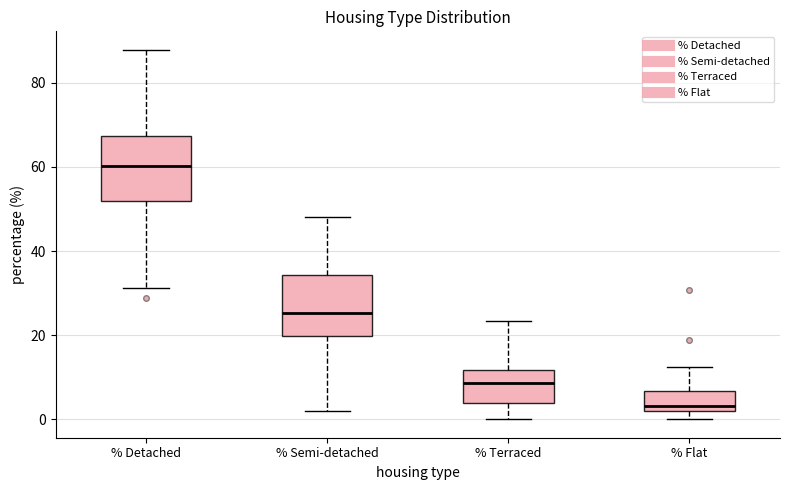

Reading left to right, read every box against the y-axis: the position of its median line, the range the box covers, and the ends of its whiskers. The values are not printed on the chart, so give them approximately, as read against the axis.

% Detached: median 60, box 52 to 68, whiskers 32 to 88
% Semi-detached: median 26, box 20 to 34, whiskers 2 to 48
% Terraced: median 8, box 4 to 12, whiskers 0 to 24
% Flat: median 4, box 2 to 6, whiskers 0 to 12